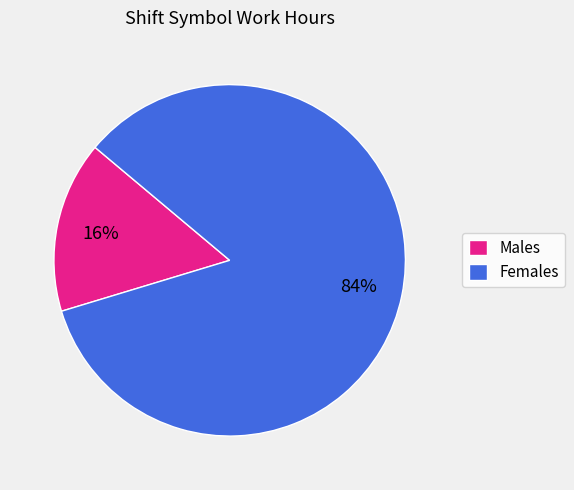

Which slice is the smallest?

Males